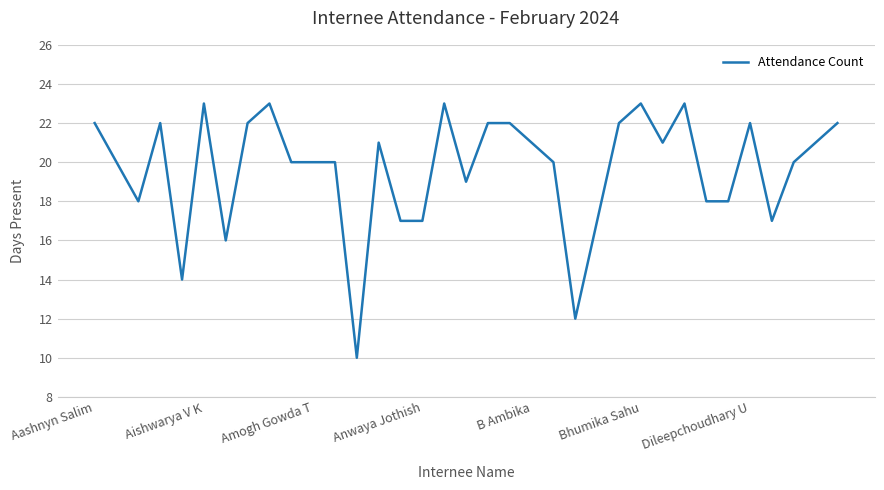

What is the minimum value shown in the chart?

10